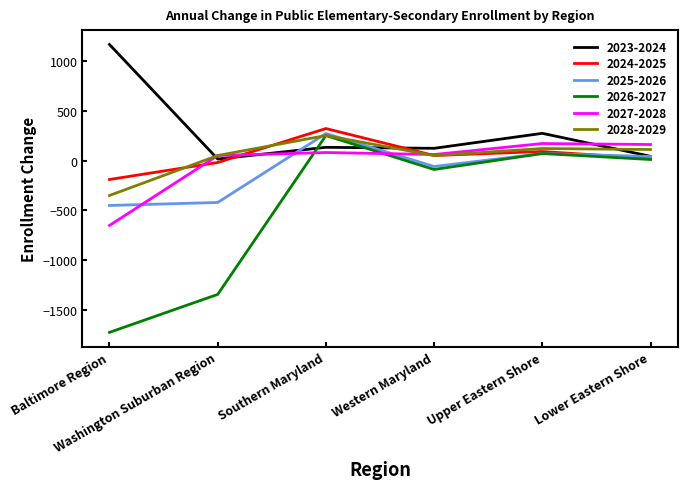

Is it true that 2027-2028 equals 60 at Western Maryland?

True